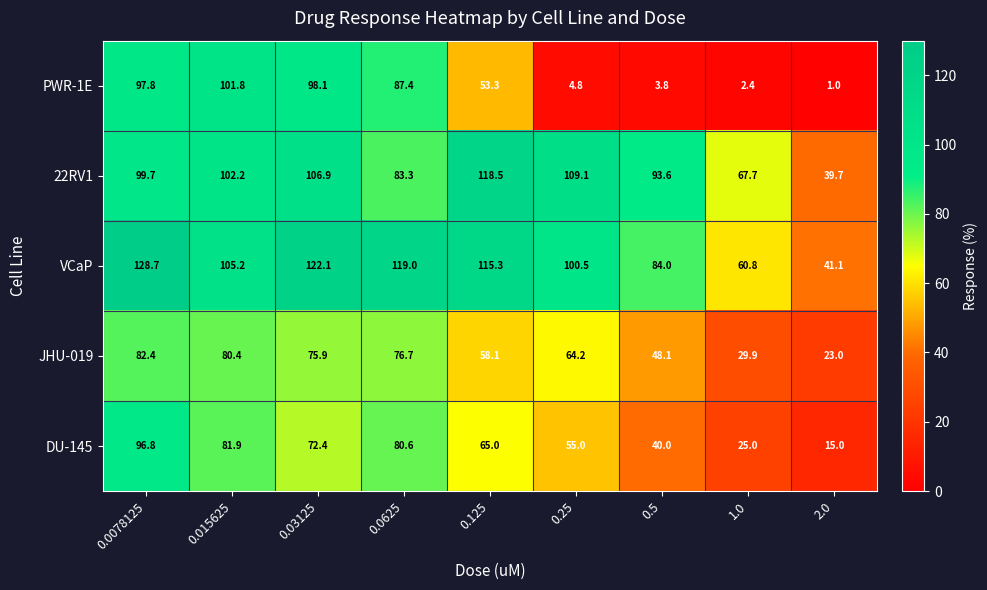

Is it true that DU-145 equals 15.0 at 2.0?

True